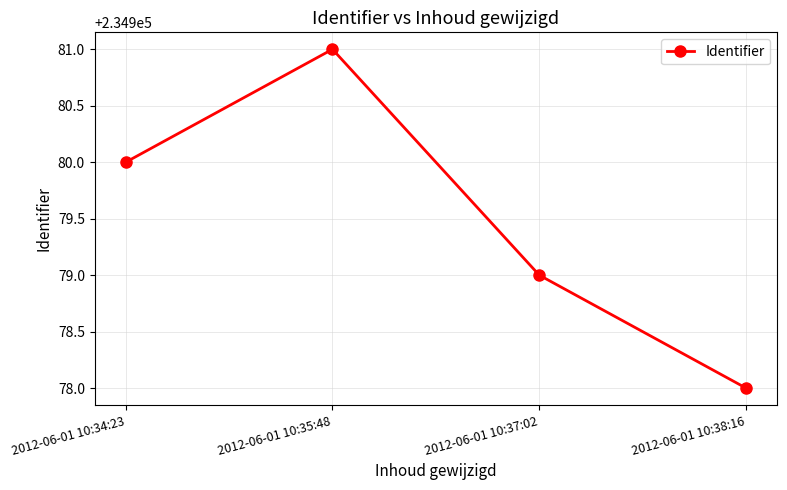

Rank the categories by value from highest to lowest.

2012-06-01 10:35:48, 2012-06-01 10:34:23, 2012-06-01 10:37:02, 2012-06-01 10:38:16